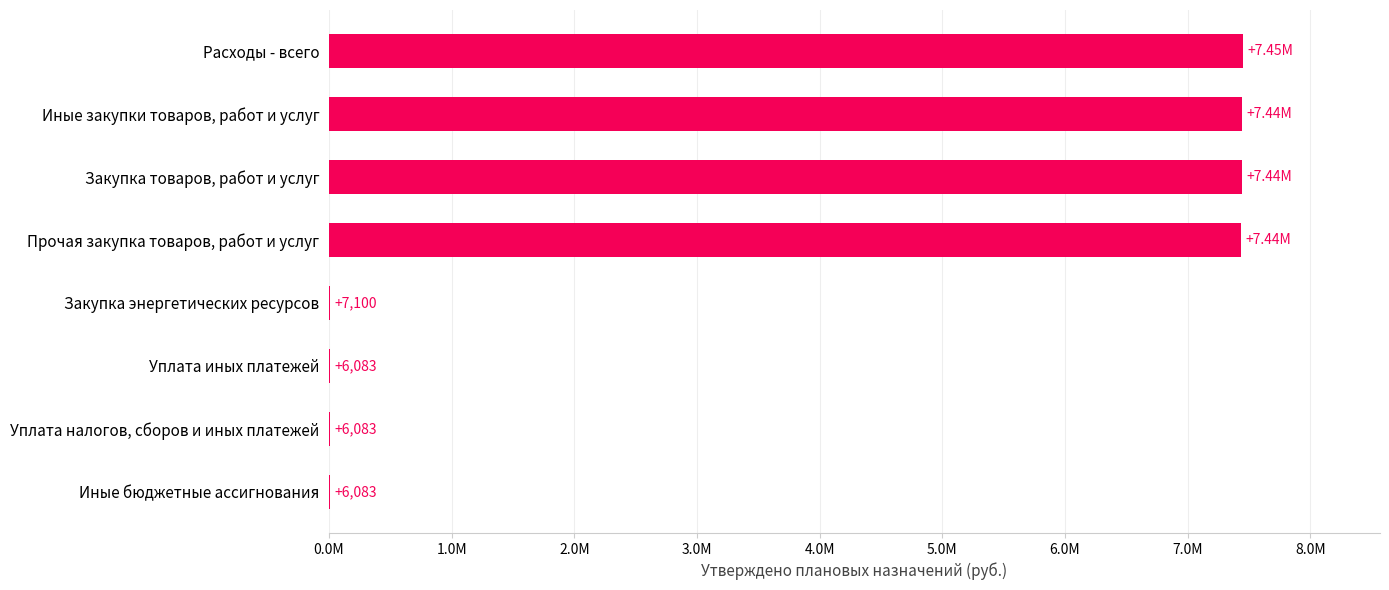

Are the bars horizontal?

Yes